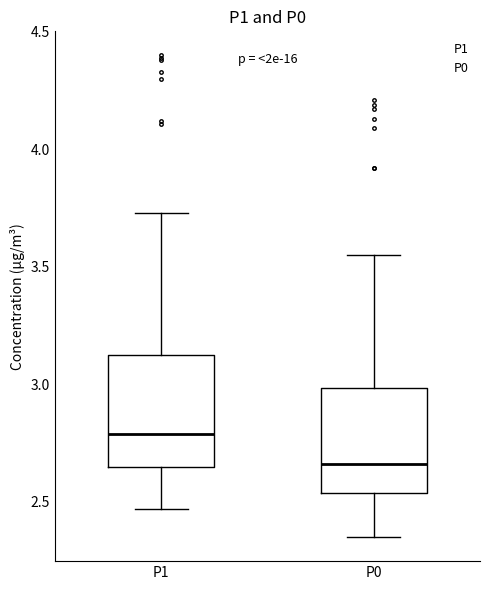

Which box's median line is the lowest?

P0